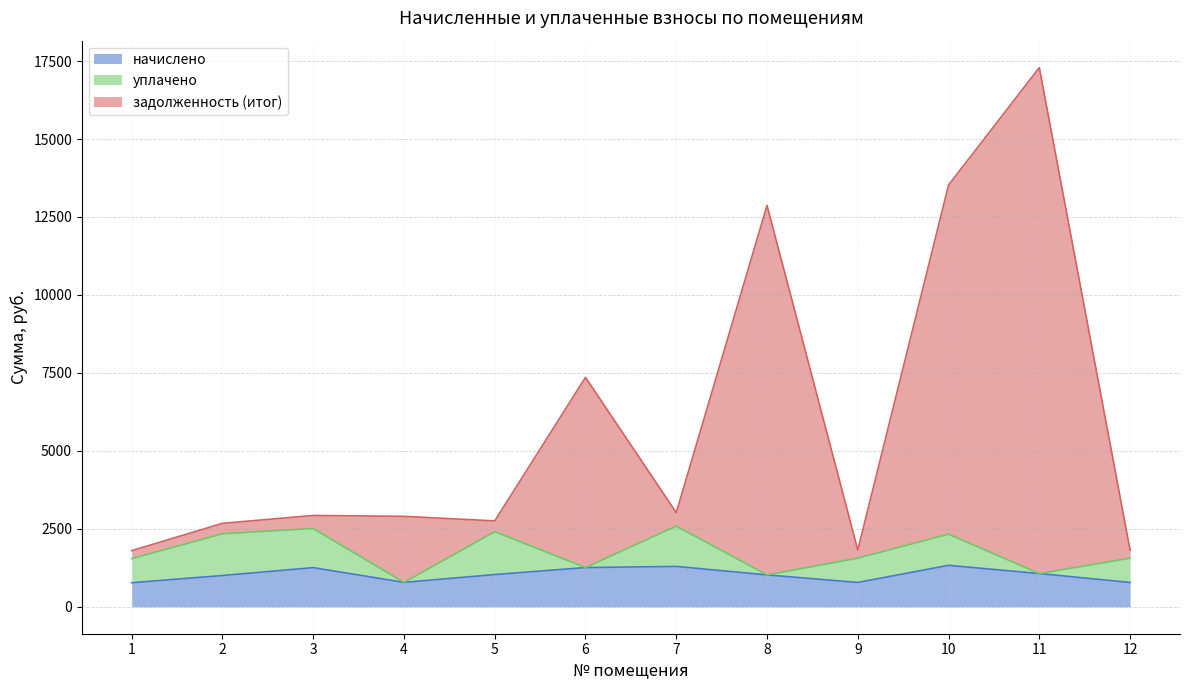

The value of задолженность (итог) at 12 is 3155.8. True or false?

False